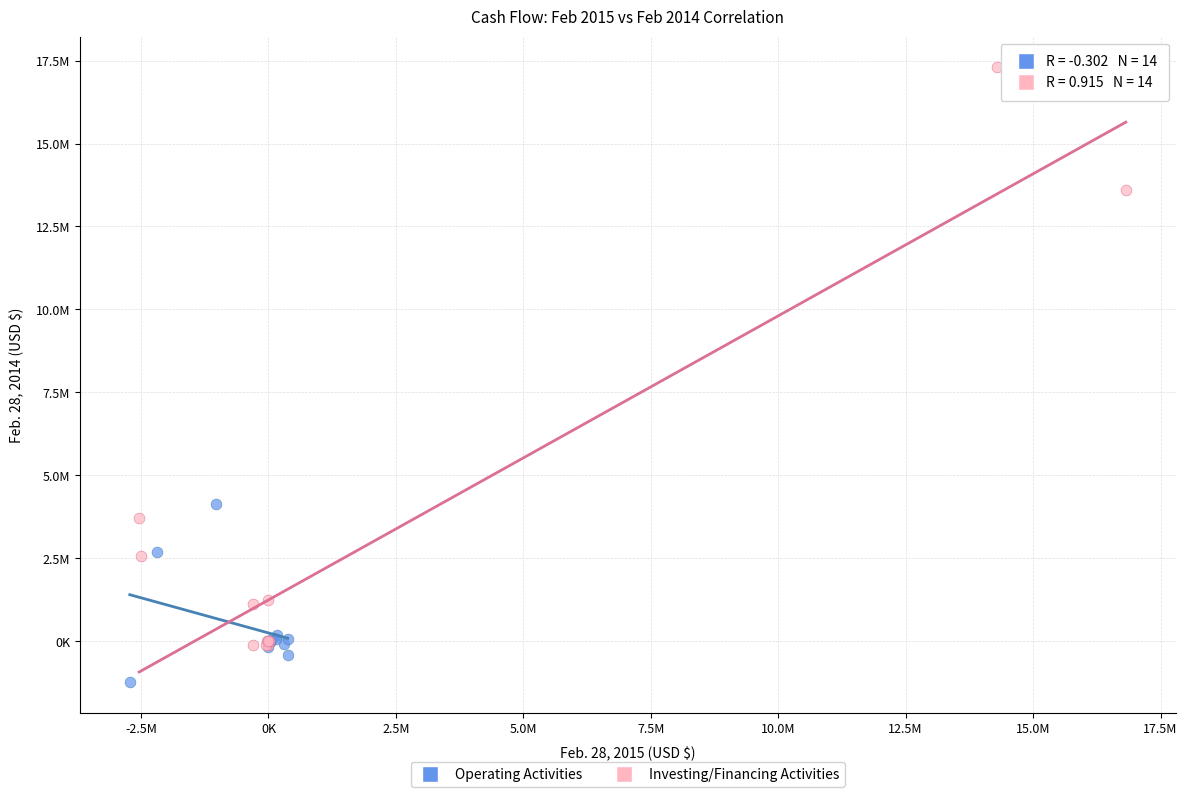

What are all the series names shown in the legend?

Operating Activities, Investing/Financing Activities